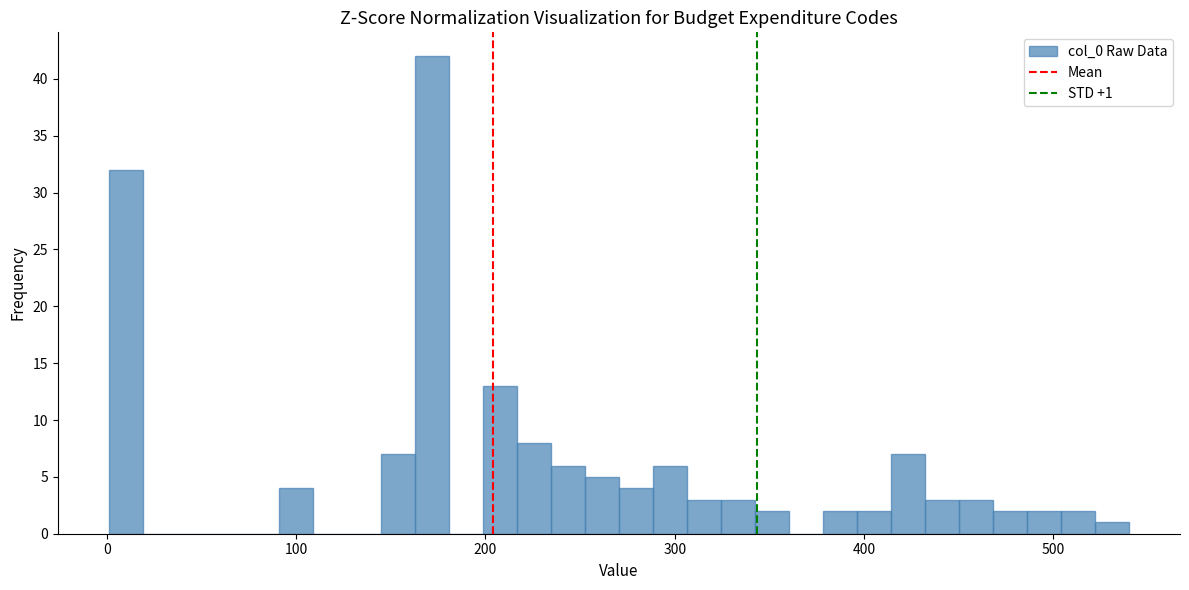

Read against the x-axis, roughly where is the centre of the tallest bar?

170